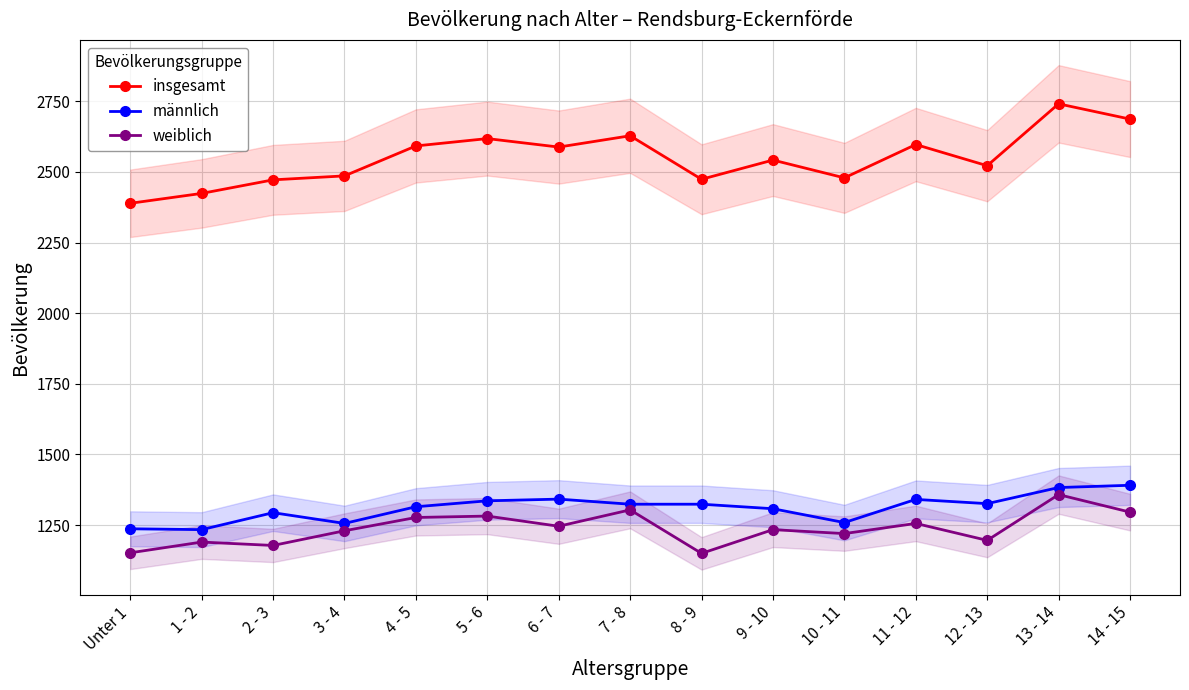

True or false: weiblich and insgesamt intersect in this chart.

False